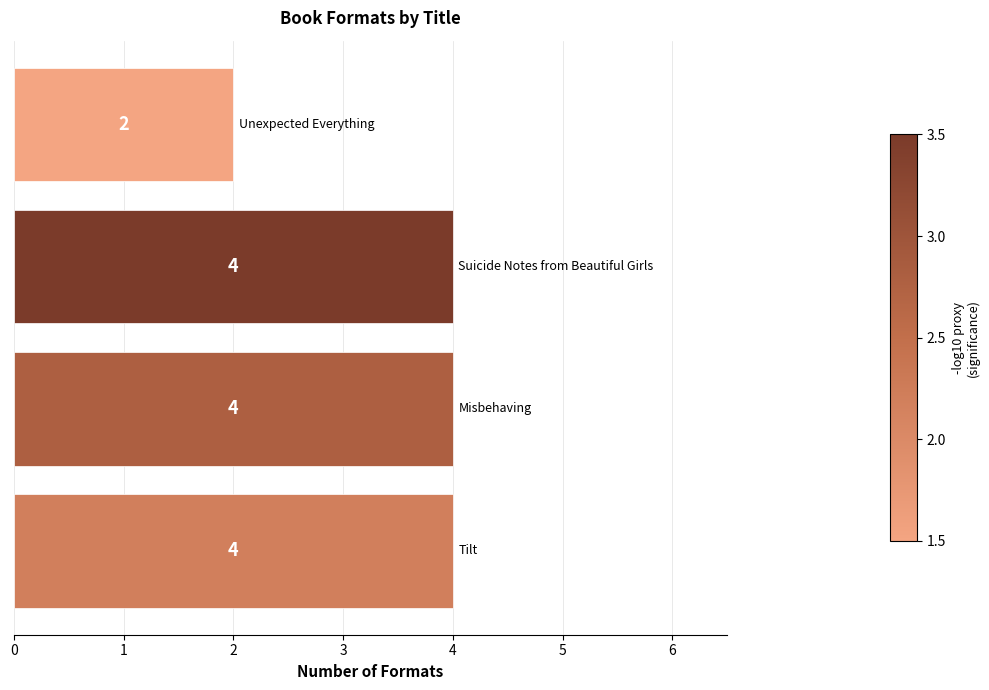

What is the sum of all values?

14